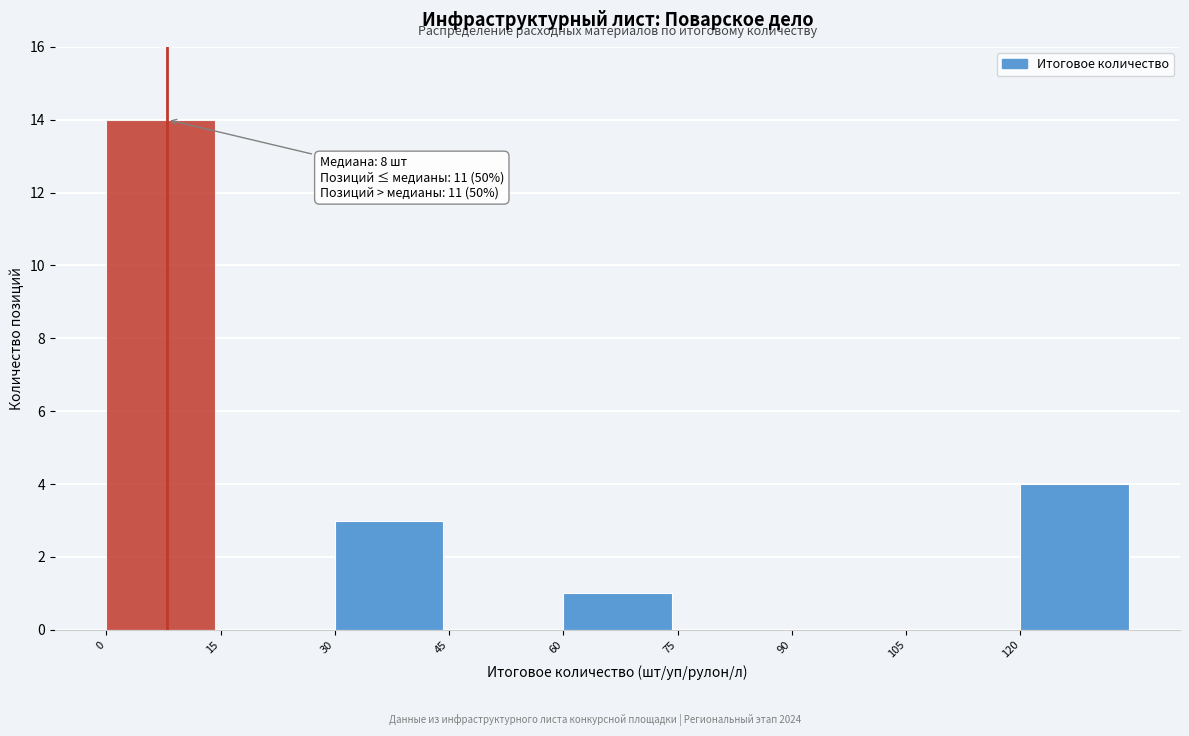

Over which range of the x-axis is the bar tallest?

0 to 15